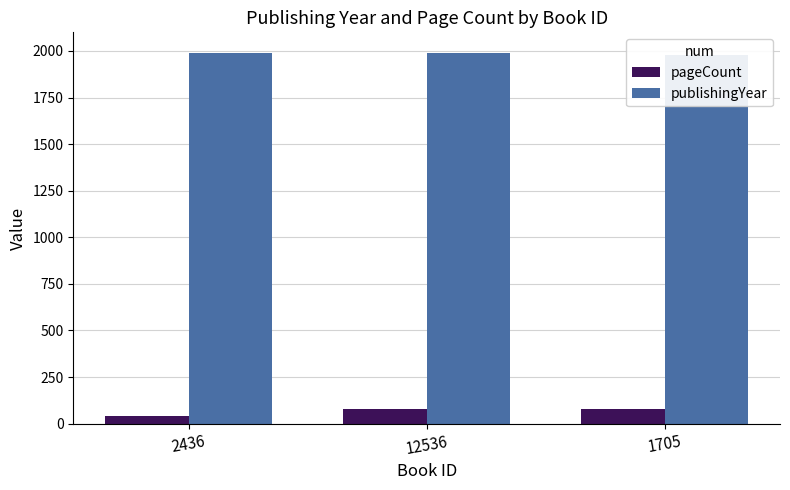

How many bars are there in total?

6